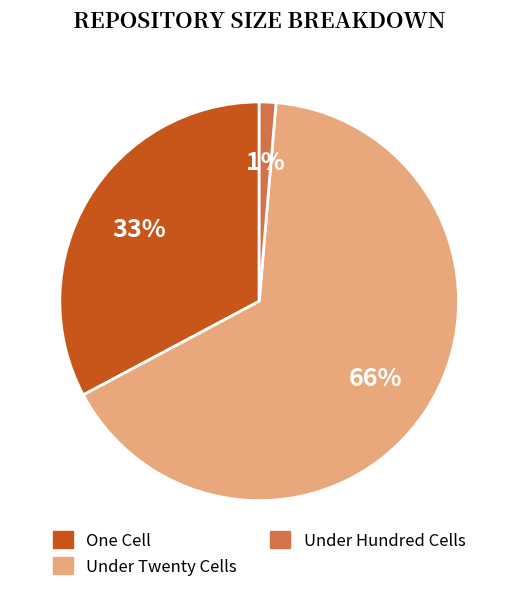

Is there a majority slice in this chart?

Yes